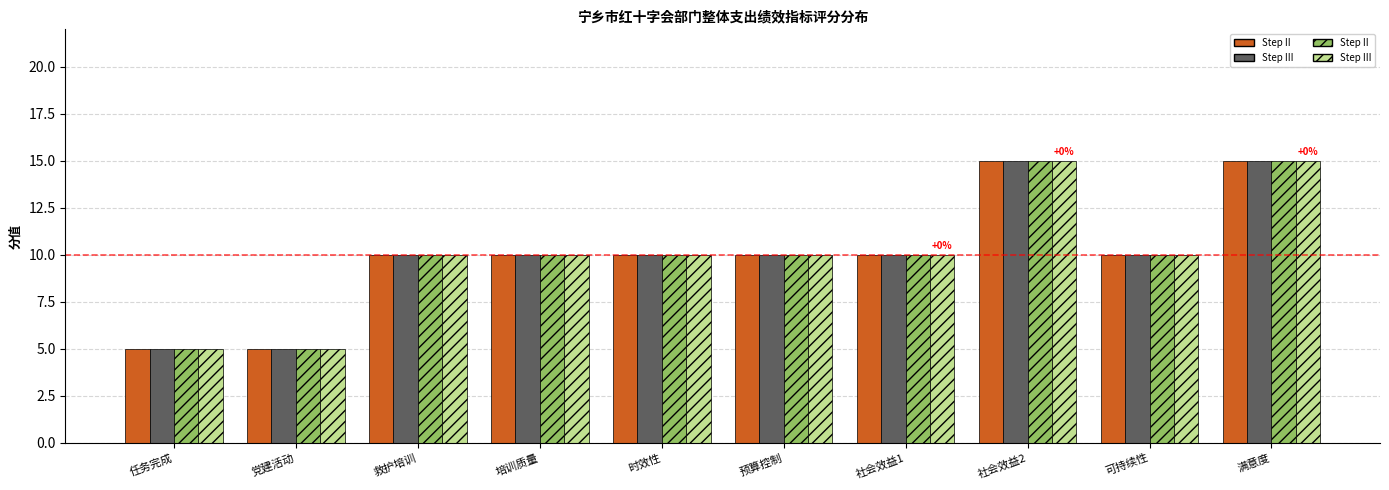

What is the total value across all series at 救护培训?

40